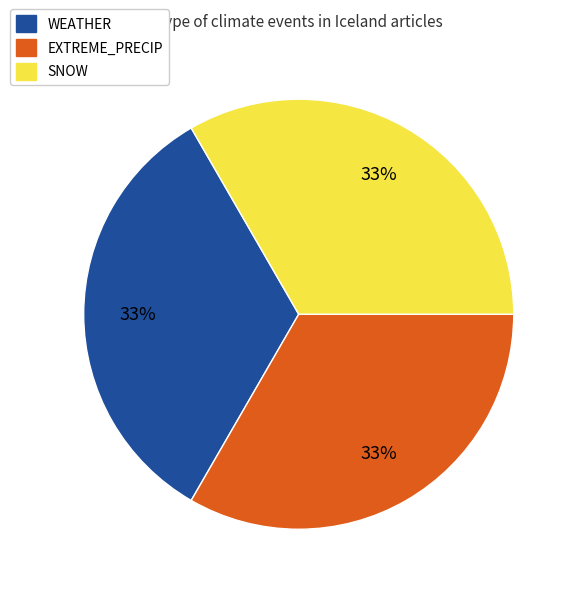

How many segments does this pie chart have?

3